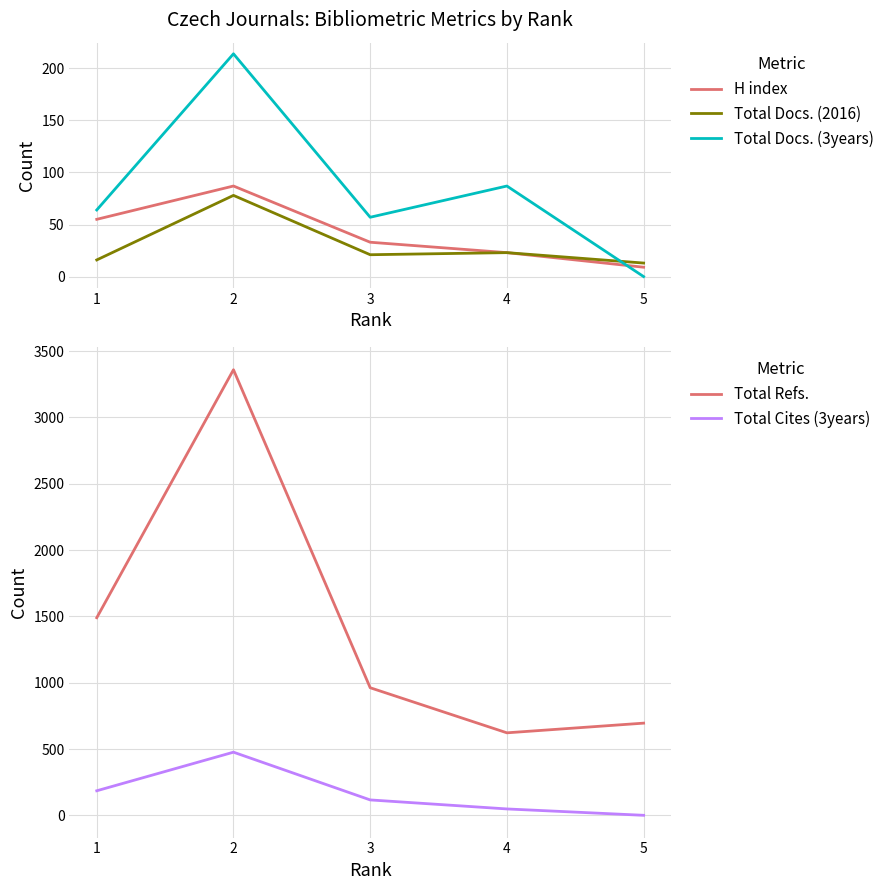

What is the sum of all Total Cites (3years) values?

825